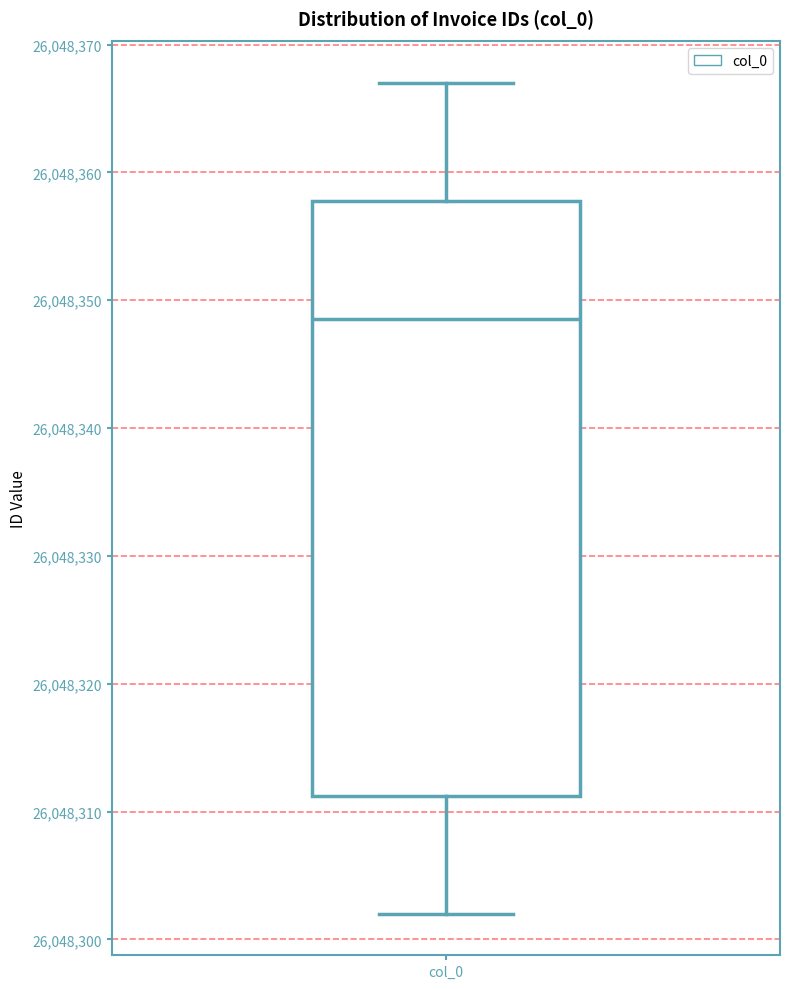

Where does the median line of the box for col_0 sit on the y-axis? The values are not printed on the chart, so give them approximately, as read against the axis.

26048349